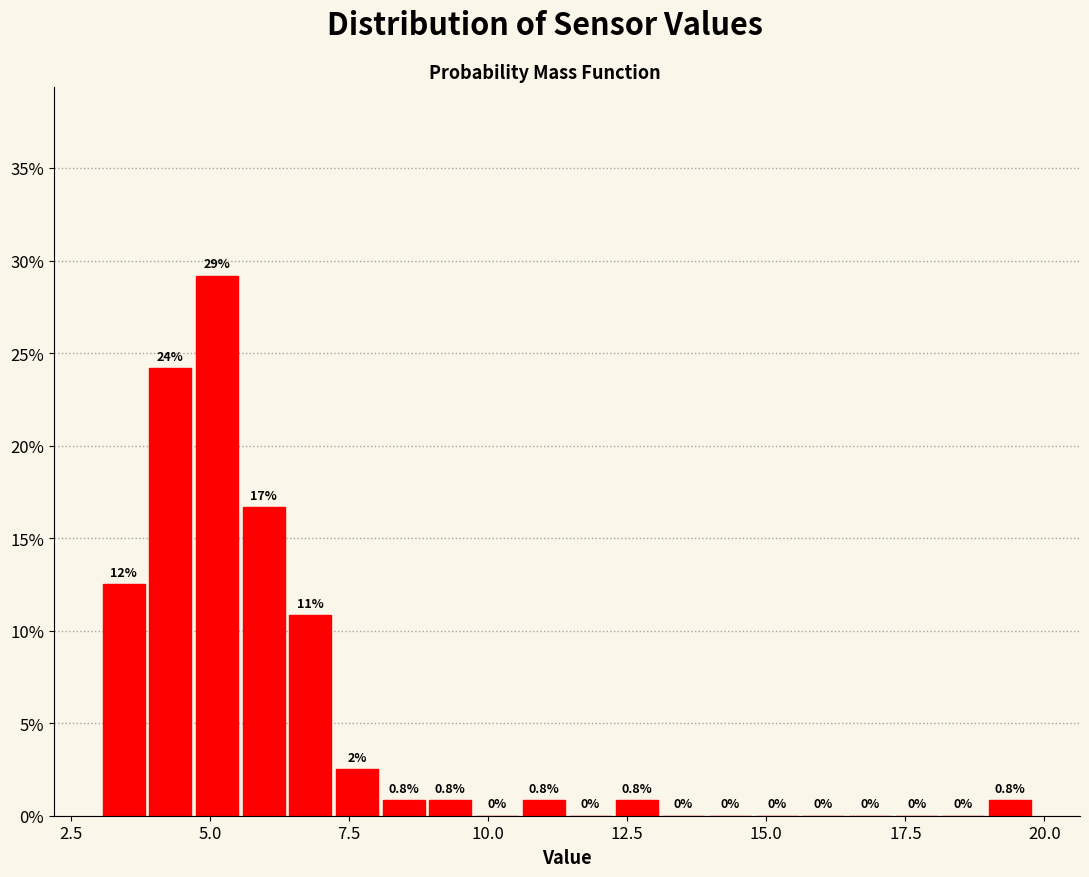

Around what value on the x-axis is the tallest bar? Give the approximate position of its centre, as read against the axis.

5.0